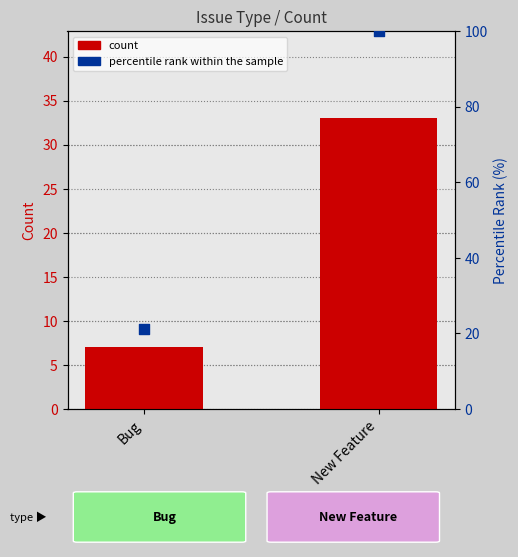

At which category is the sum across all series the highest?

New Feature